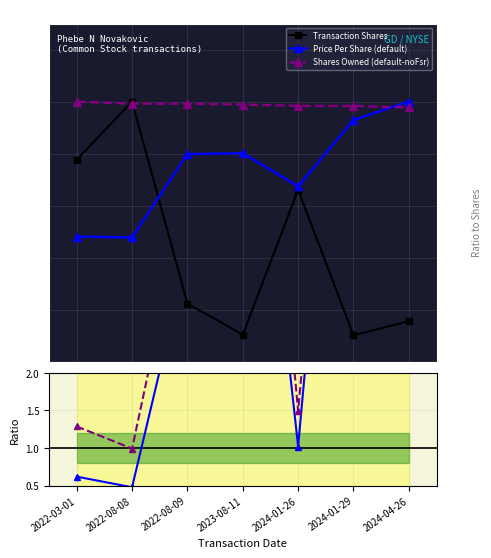

Where is the first local maximum for OwnedFollowing/Shares ratio?

2023-08-11